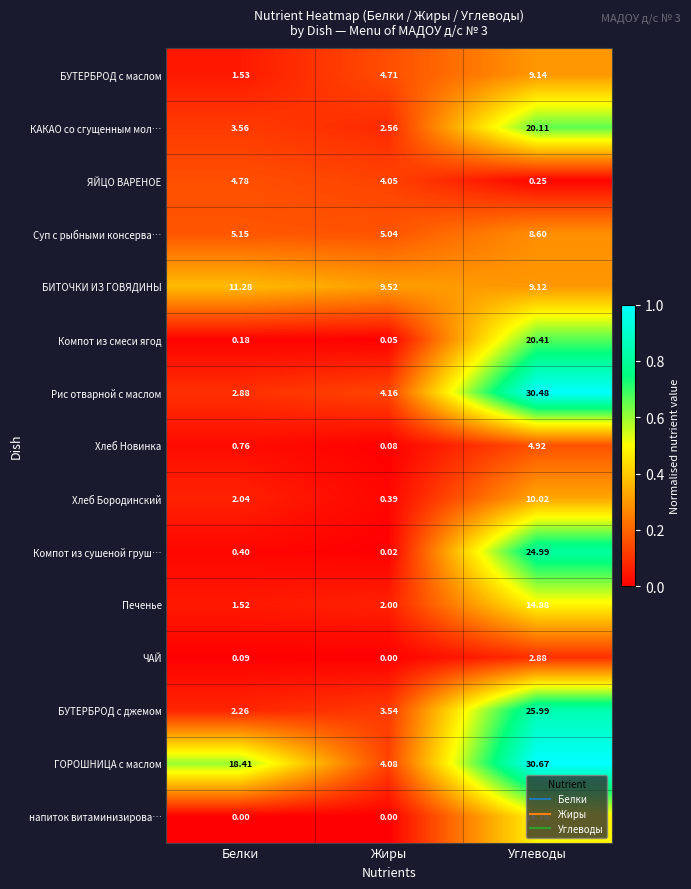

Which series changed the most between Белки and Жиры?

ГОРОШНИЦА c маслом